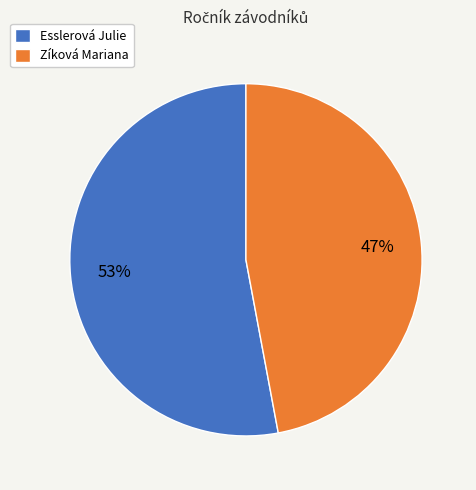

The Esslerová Julie slice represents 42% of the pie. True or false?

False